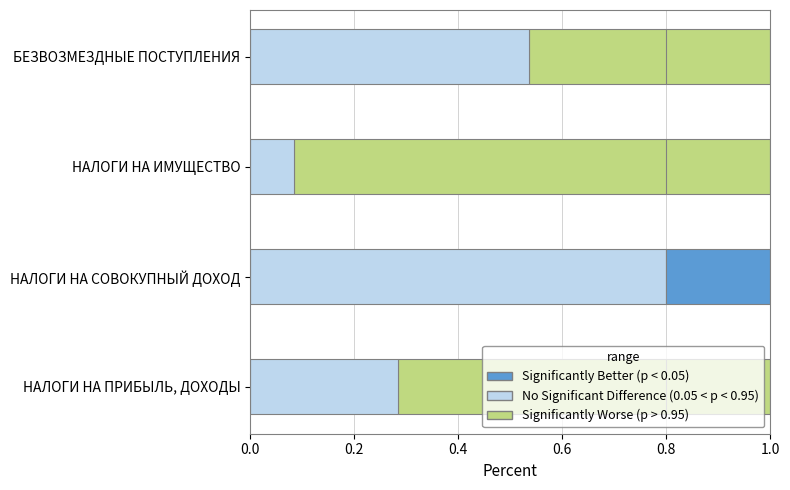

The Significantly Worse (p > 0.95) series shows 1.3 at НАЛОГИ НА ИМУЩЕСТВО. True or false?

False